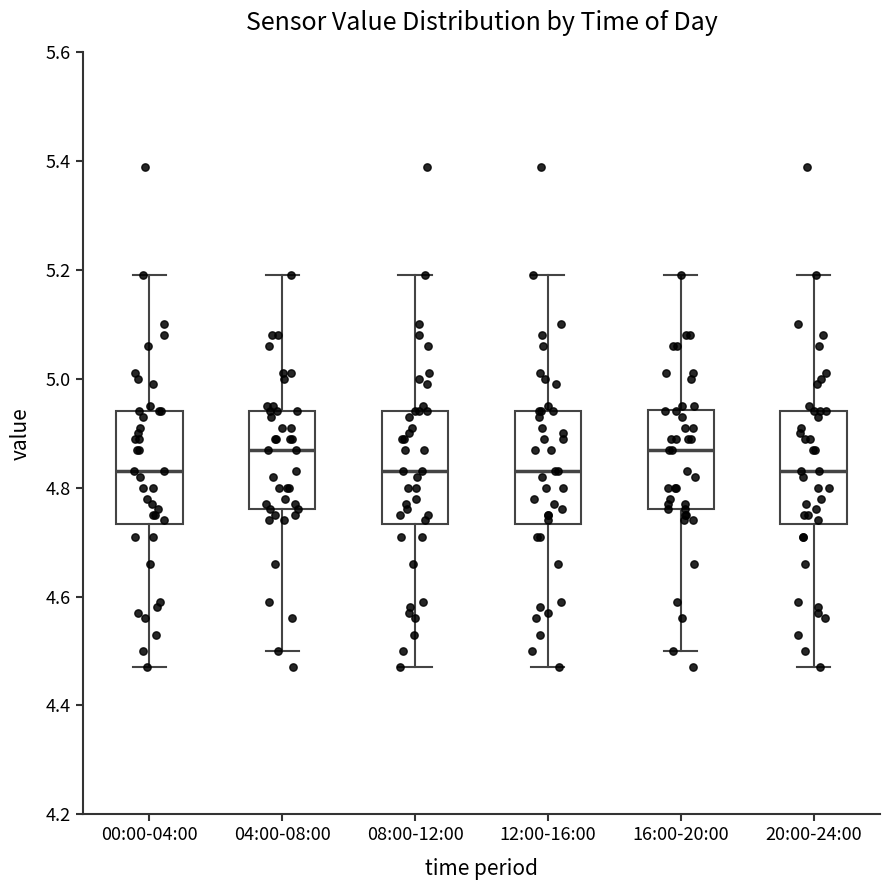

Where does the median line of the box for 04:00-08:00 sit on the y-axis? The values are not printed on the chart, so give them approximately, as read against the axis.

4.88